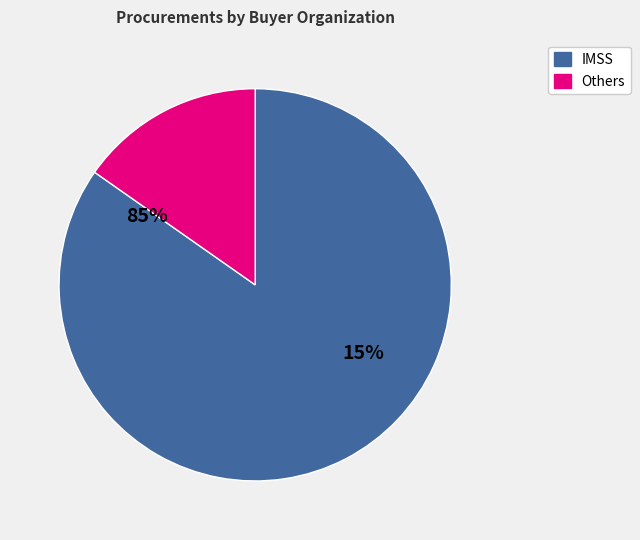

Which slice represents more than half of the pie?

IMSS